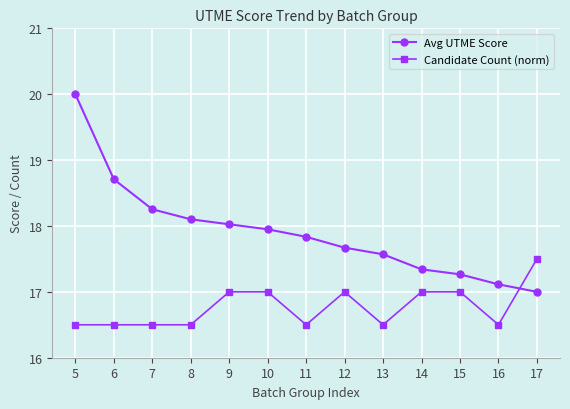

At which category is the sum across all series the highest?

5